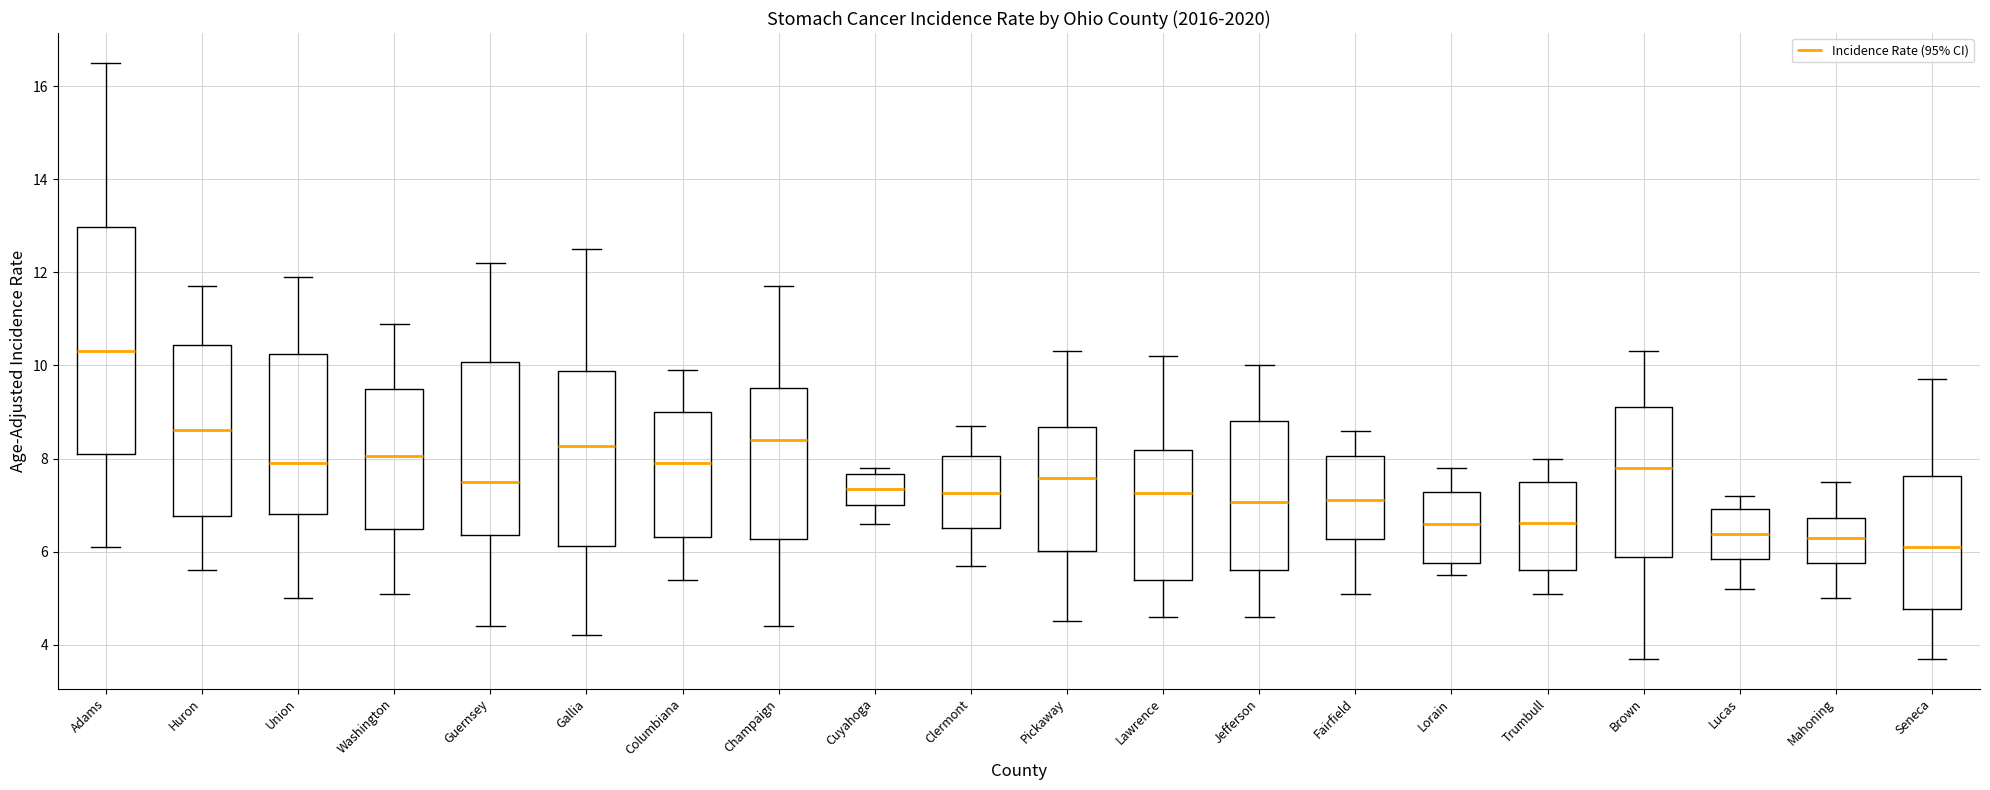

Reading left to right, read every box against the y-axis: the position of its median line, the range the box covers, and the ends of its whiskers. The values are not printed on the chart, so give them approximately, as read against the axis.

Adams: median 10.4, box 8.0 to 13.0, whiskers 6.2 to 16.6
Huron: median 8.6, box 6.8 to 10.4, whiskers 5.6 to 11.8
Union: median 8.0, box 6.8 to 10.2, whiskers 5.0 to 12.0
Washington: median 8.0, box 6.4 to 9.4, whiskers 5.2 to 11.0
Guernsey: median 7.6, box 6.4 to 10.0, whiskers 4.4 to 12.2
Gallia: median 8.2, box 6.2 to 9.8, whiskers 4.2 to 12.6
Columbiana: median 7.8, box 6.4 to 9.0, whiskers 5.4 to 10.0
Champaign: median 8.4, box 6.2 to 9.6, whiskers 4.4 to 11.8
Cuyahoga: median 7.4, box 7.0 to 7.6, whiskers 6.6 to 7.8
Clermont: median 7.2, box 6.6 to 8.0, whiskers 5.8 to 8.8
Pickaway: median 7.6, box 6.0 to 8.6, whiskers 4.6 to 10.4
Lawrence: median 7.2, box 5.4 to 8.2, whiskers 4.6 to 10.2
Jefferson: median 7.0, box 5.6 to 8.8, whiskers 4.6 to 10.0
Fairfield: median 7.2, box 6.2 to 8.0, whiskers 5.2 to 8.6
Lorain: median 6.6, box 5.8 to 7.2, whiskers 5.6 to 7.8
Trumbull: median 6.6, box 5.6 to 7.4, whiskers 5.2 to 8.0
Brown: median 7.8, box 5.8 to 9.0, whiskers 3.8 to 10.4
Lucas: median 6.4, box 5.8 to 7.0, whiskers 5.2 to 7.2
Mahoning: median 6.4, box 5.8 to 6.8, whiskers 5.0 to 7.6
Seneca: median 6.2, box 4.8 to 7.6, whiskers 3.8 to 9.8